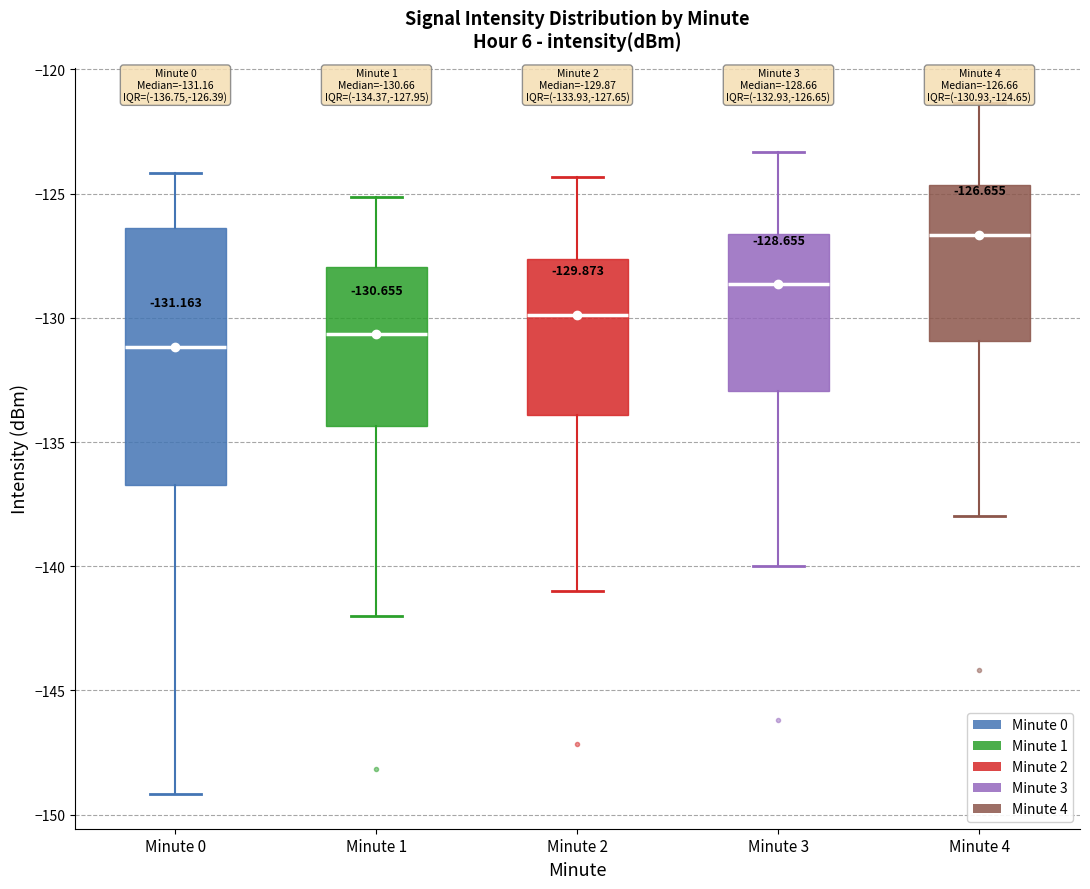

Which box is the tallest, from its lower edge to its upper edge?

Minute 0